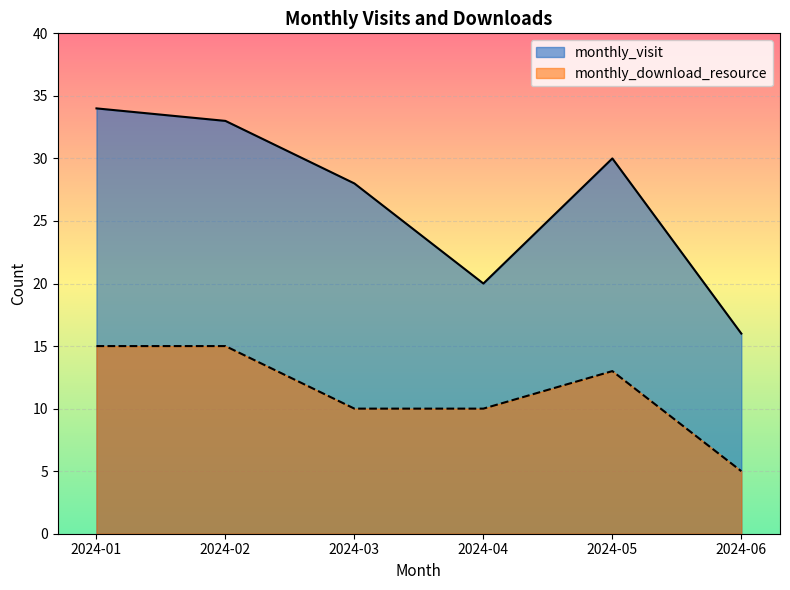

At which category is the sum across all series the highest?

2024-01